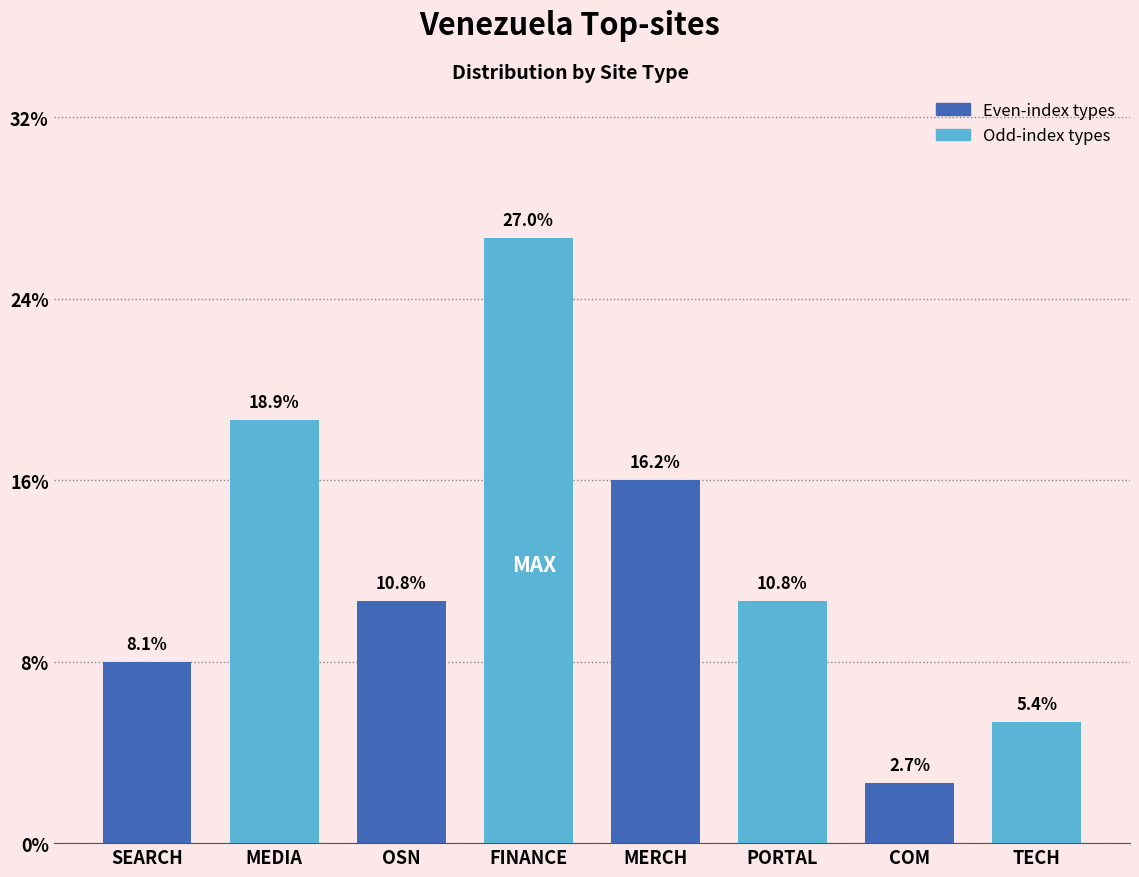

Are the bars horizontal?

No